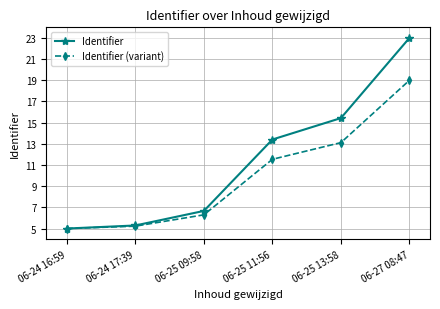

What are all the series names shown in the legend?

Identifier, Identifier (variant)